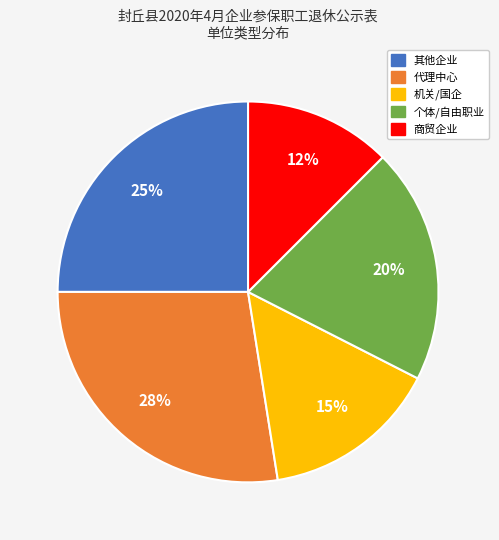

To the nearest percent, what is the average slice percentage?

20%